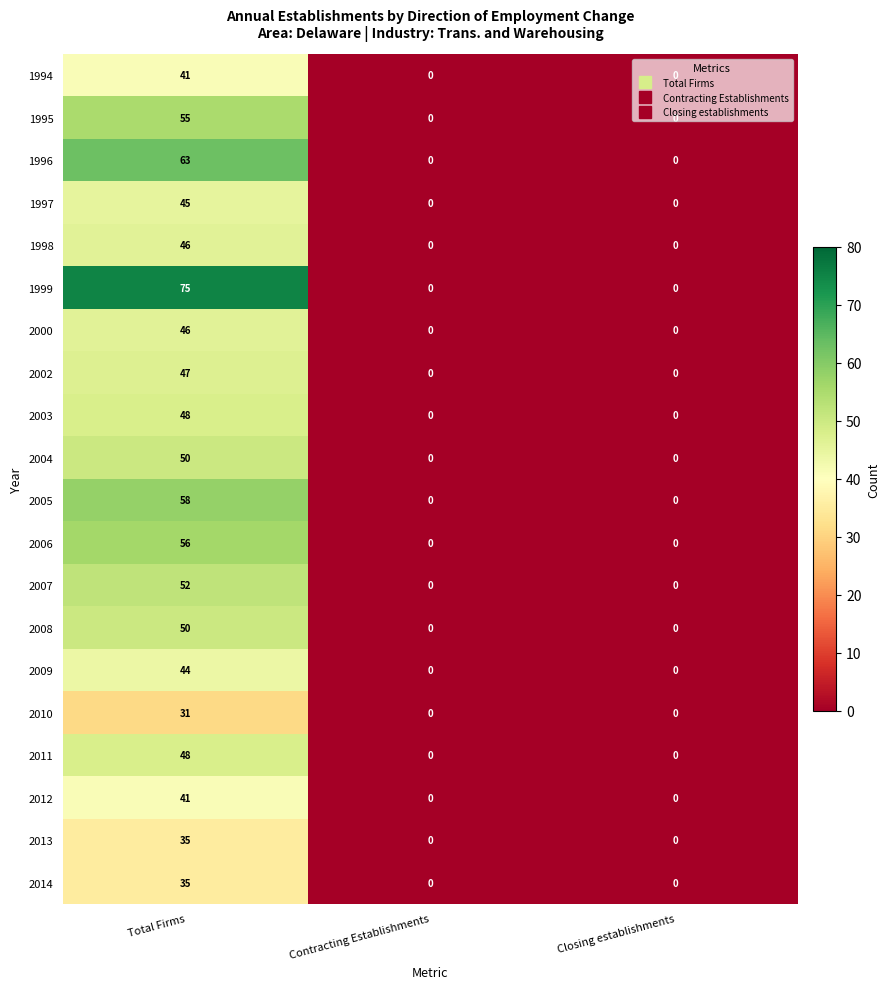

Which series has the largest range (max minus min)?

1999